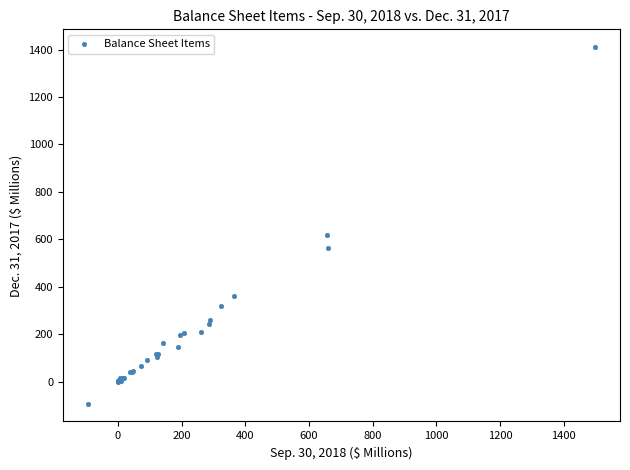

What Y value in the scatter plot is closest to 658?

615.9